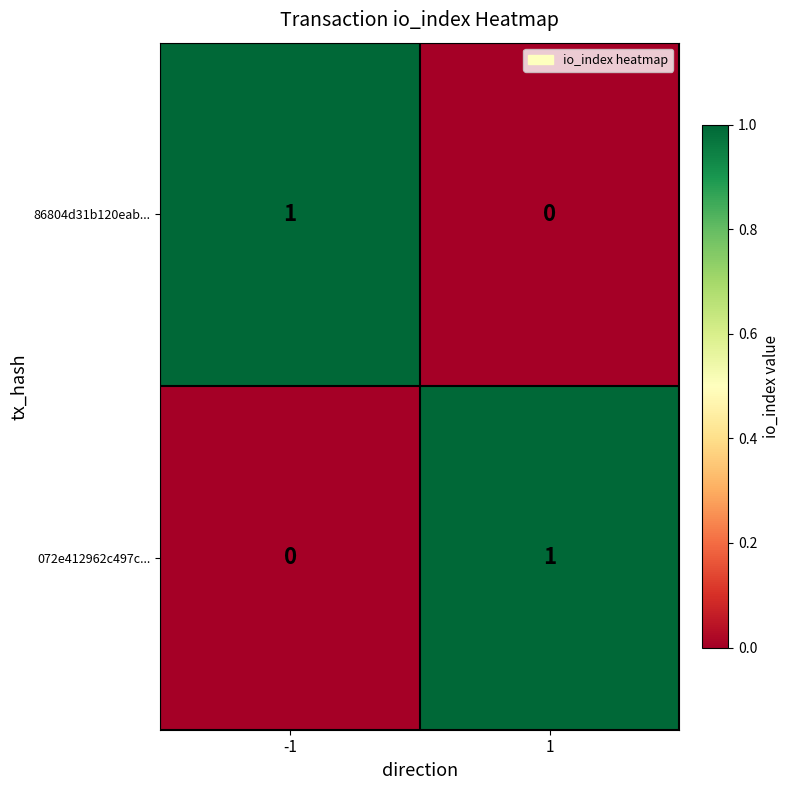

The value of 072e412962c497c... at 1 is 1. True or false?

True